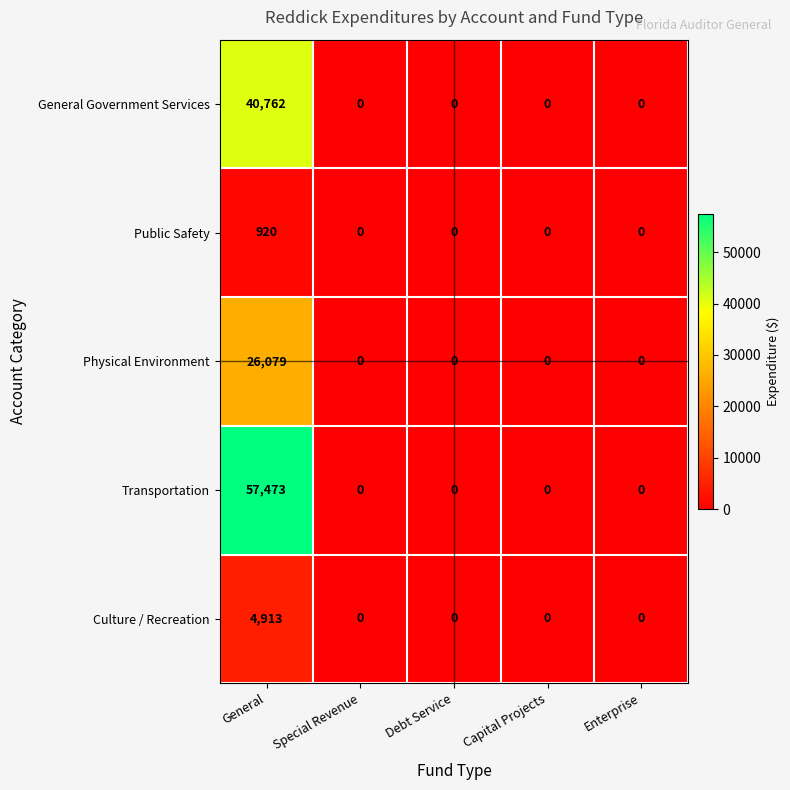

True or false: General Government Services has a value of 13294 at Enterprise.

False